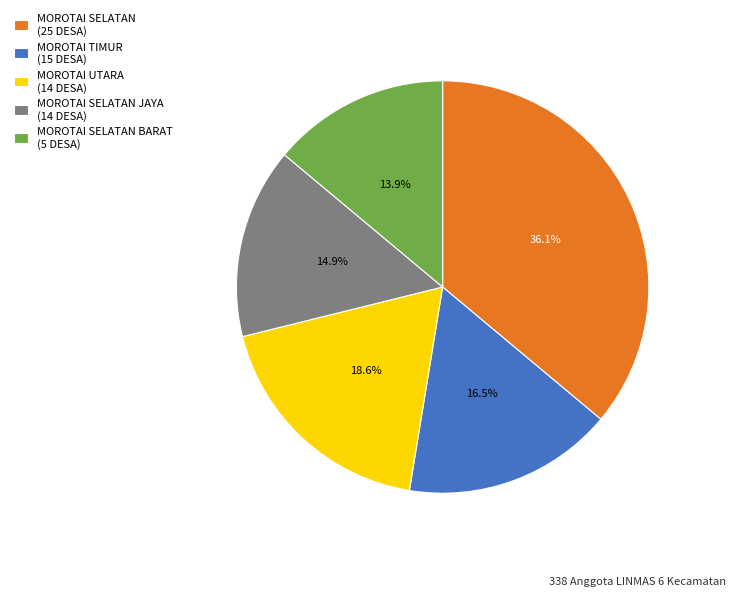

What percentage is NOT represented by MOROTAI SELATAN (25 DESA)?

63.9%